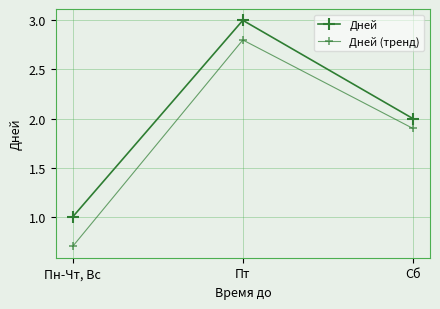

Where is Дней nearest to the value 2?

Сб